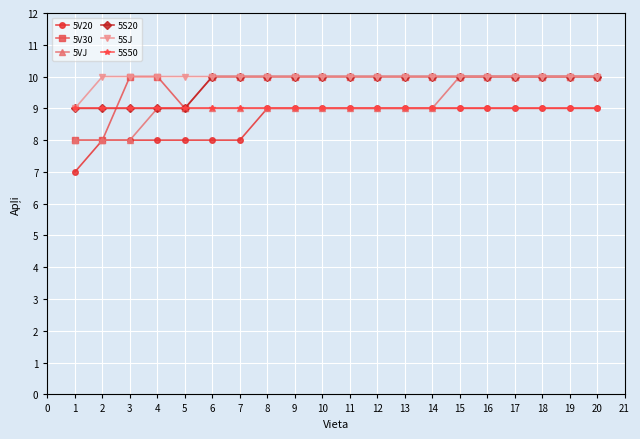

Count the number of categories in the chart.

20